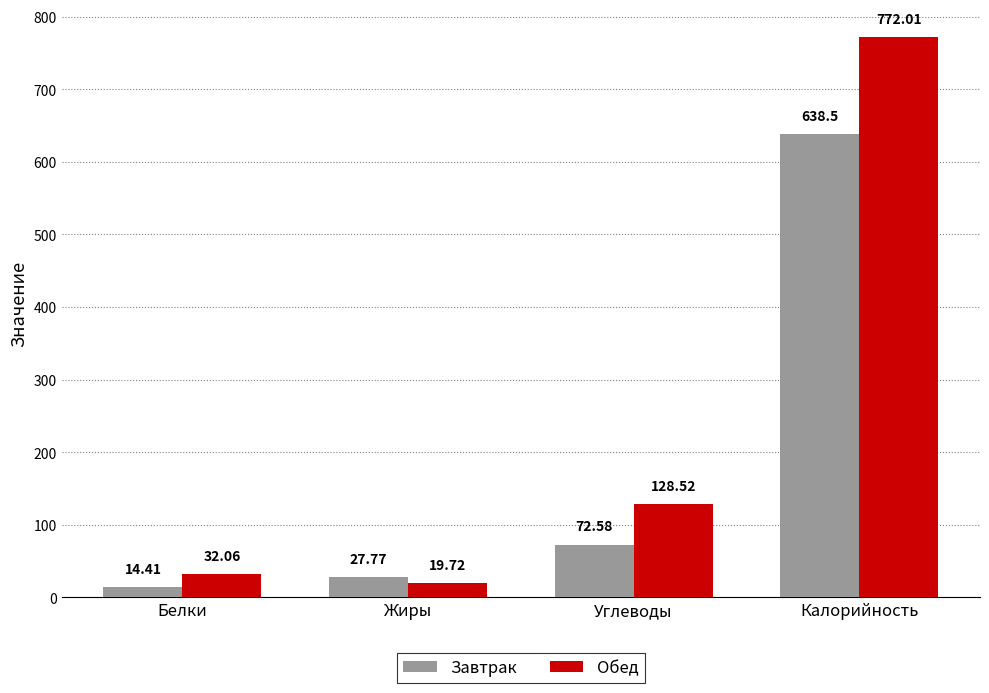

Rank the series at Углеводы from highest to lowest value.

Обед, Завтрак